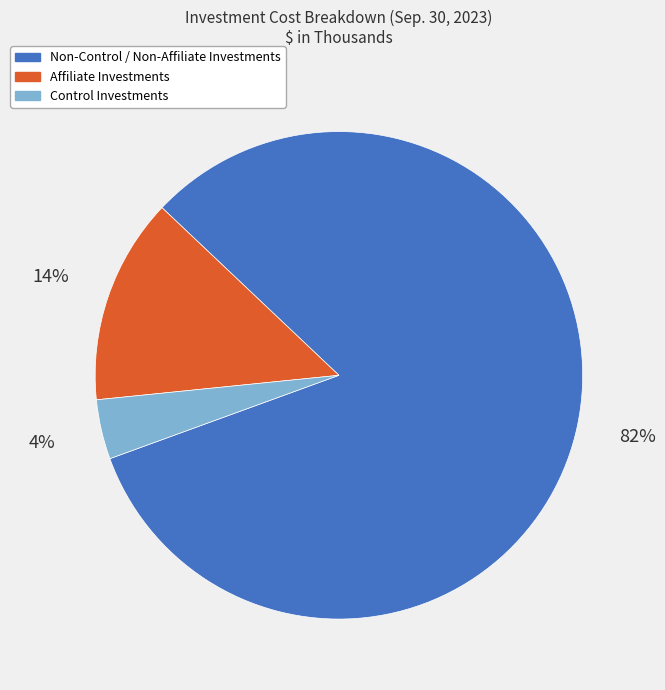

Approximately how many times larger is the value at Control Investments compared to Affiliate Investments?

0.3